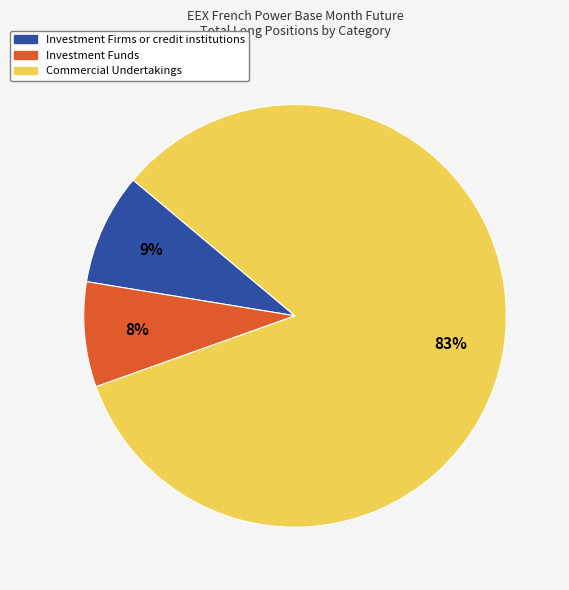

Count the number of slices in the pie.

3